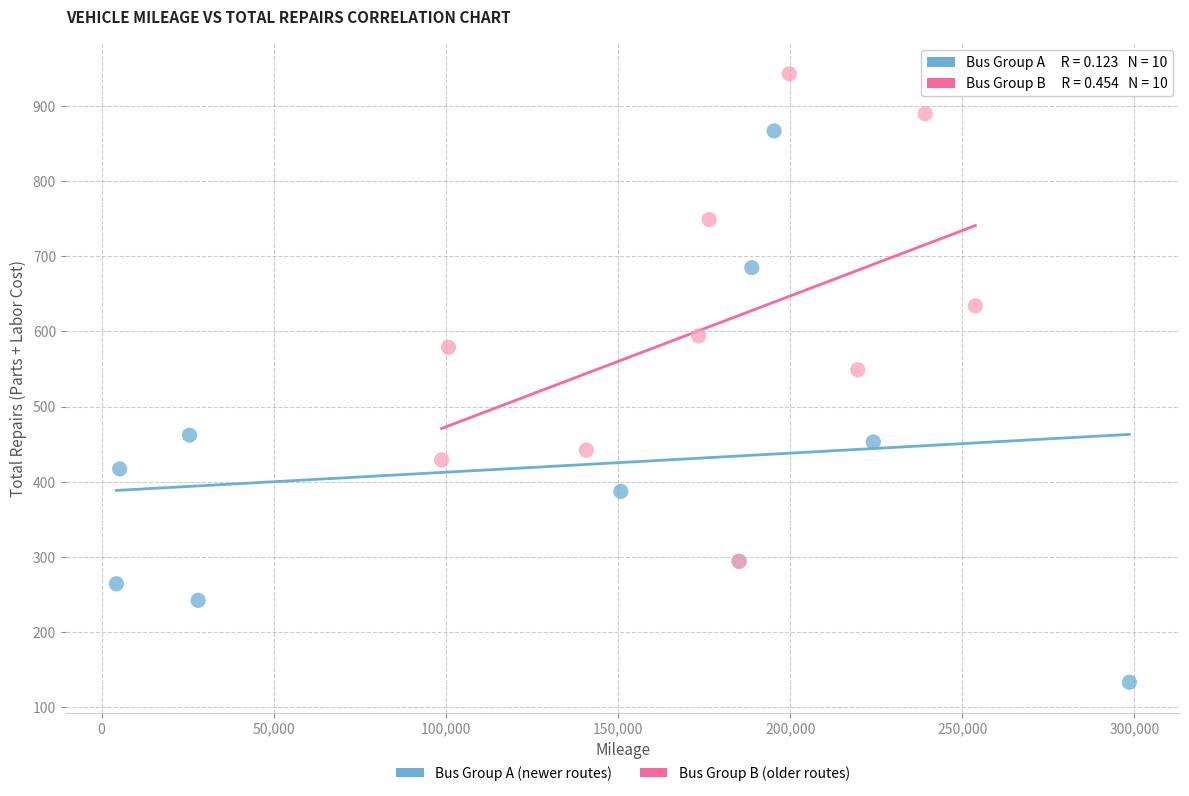

Which series reaches the maximum Y coordinate?

Bus Group B (older routes)